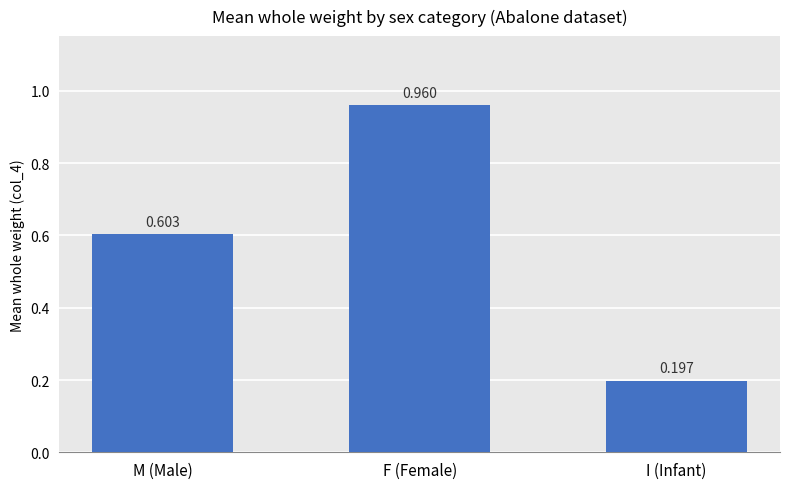

List the labels in order of value, smallest first.

I (Infant), M (Male), F (Female)